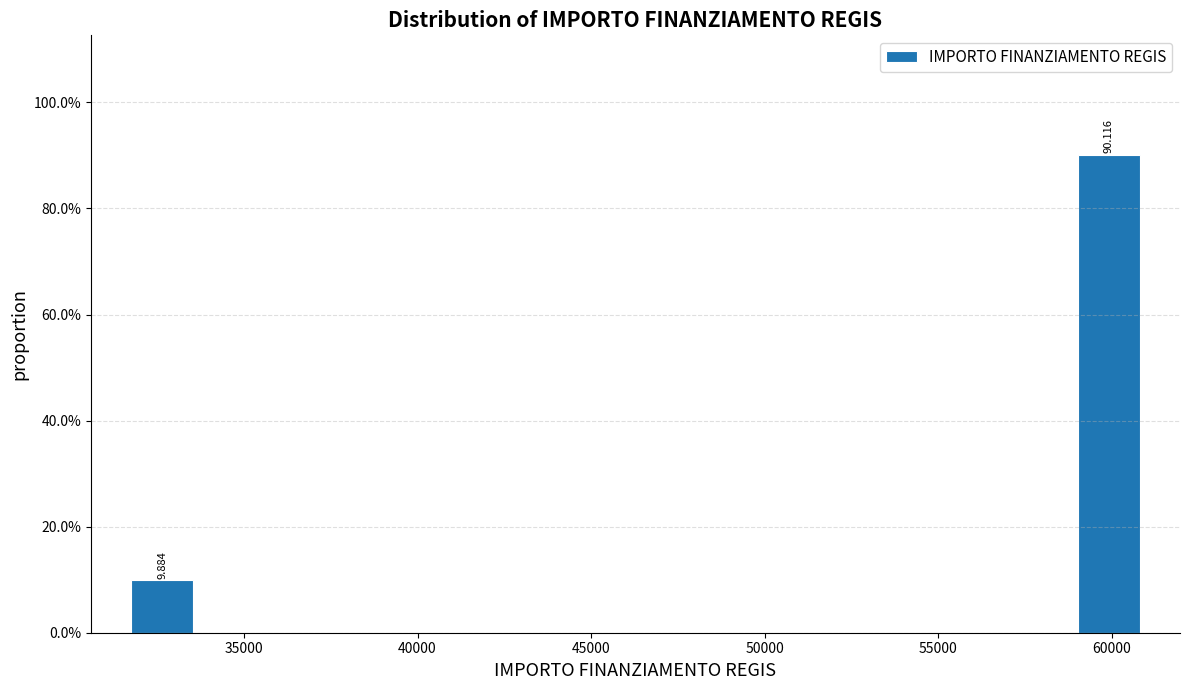

Over which range of the x-axis is the bar tallest?

59000 to 61000